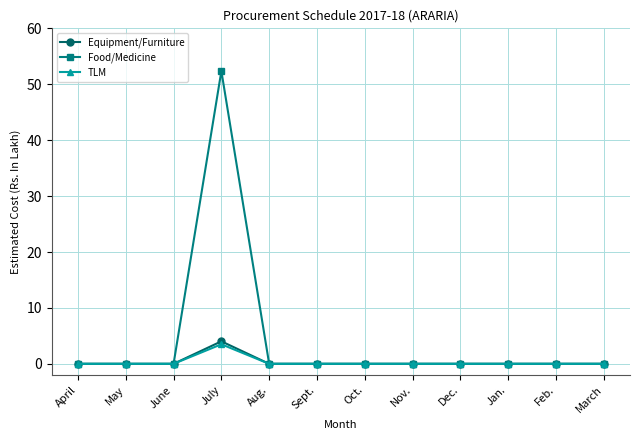

At which label does Food/Medicine reach its peak?

July